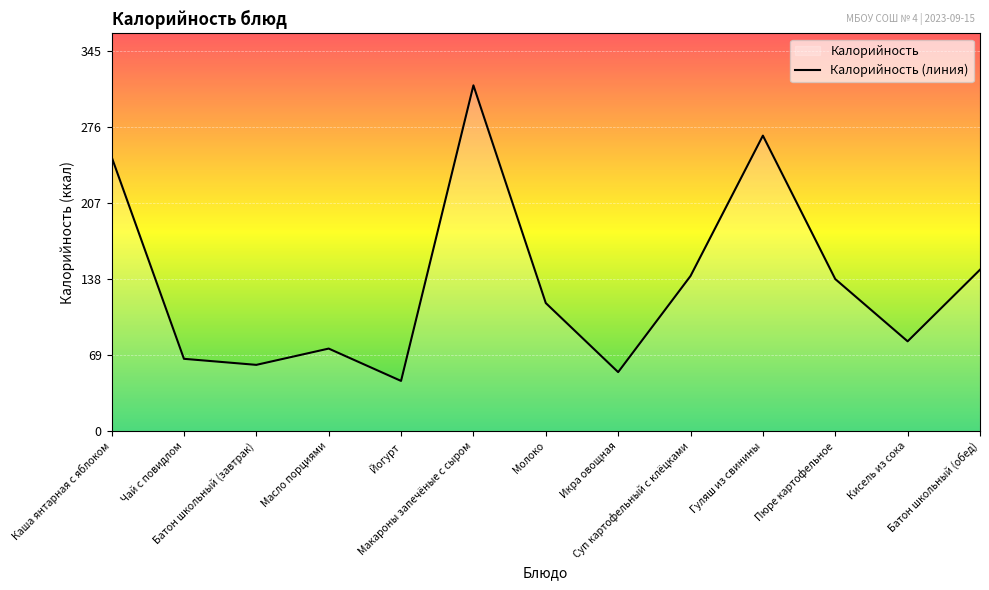

What is the sum of the values at Каша янтарная с яблоком and Икра овощная?

302.9